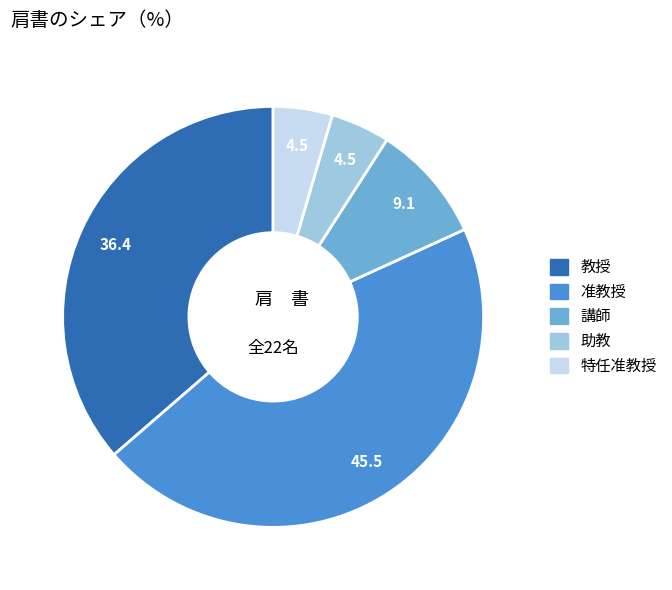

How many segments does this pie chart have?

5